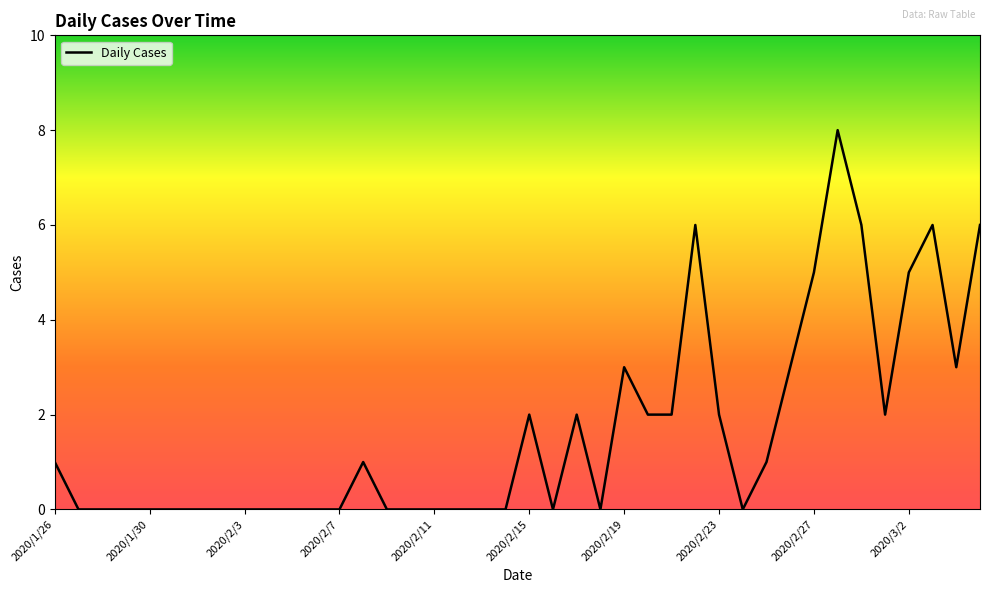

What is the difference between the maximum and minimum values?

8